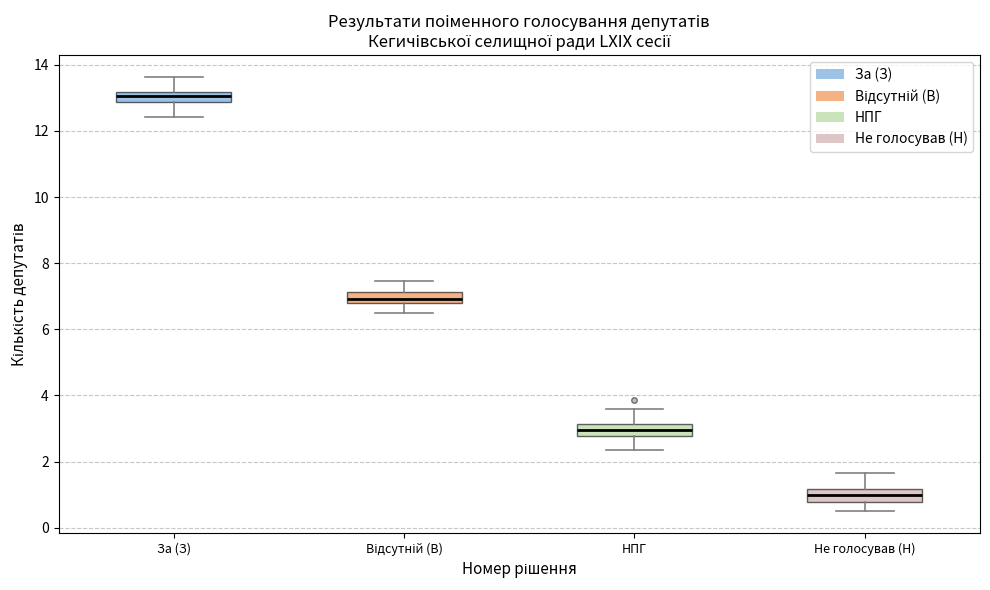

Which box has the highest median line?

За (З)